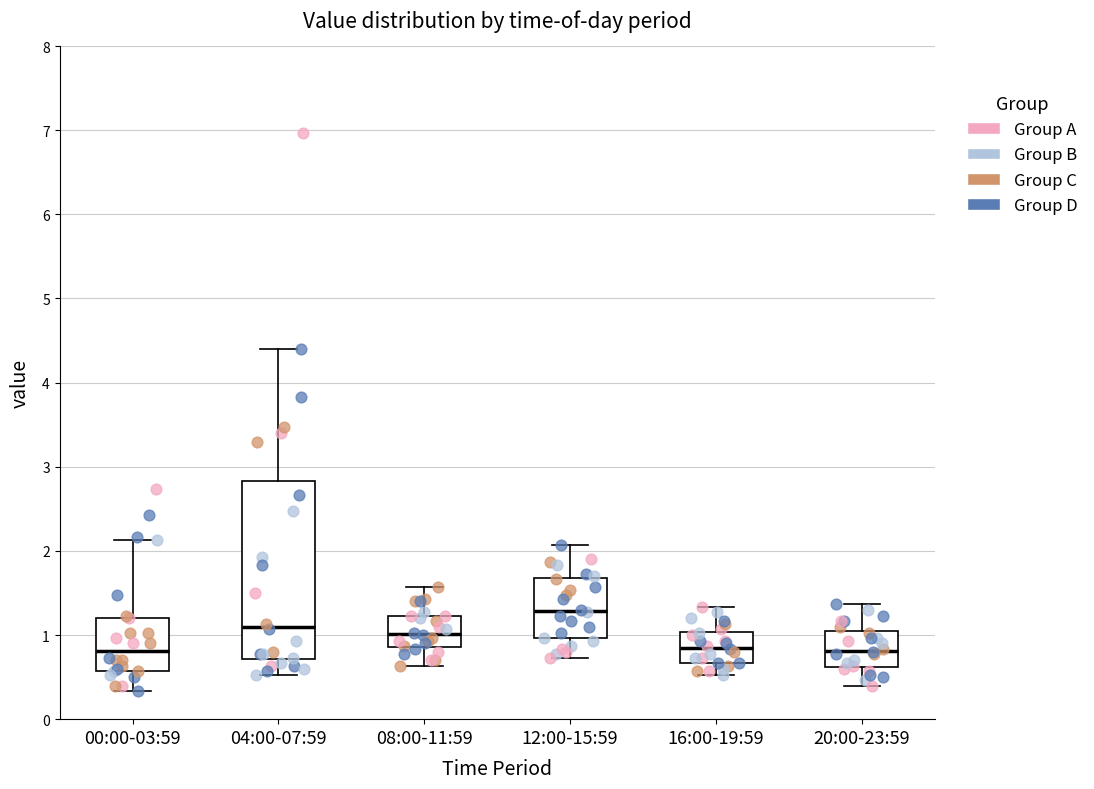

Which box has the highest median line?

12:00-15:59